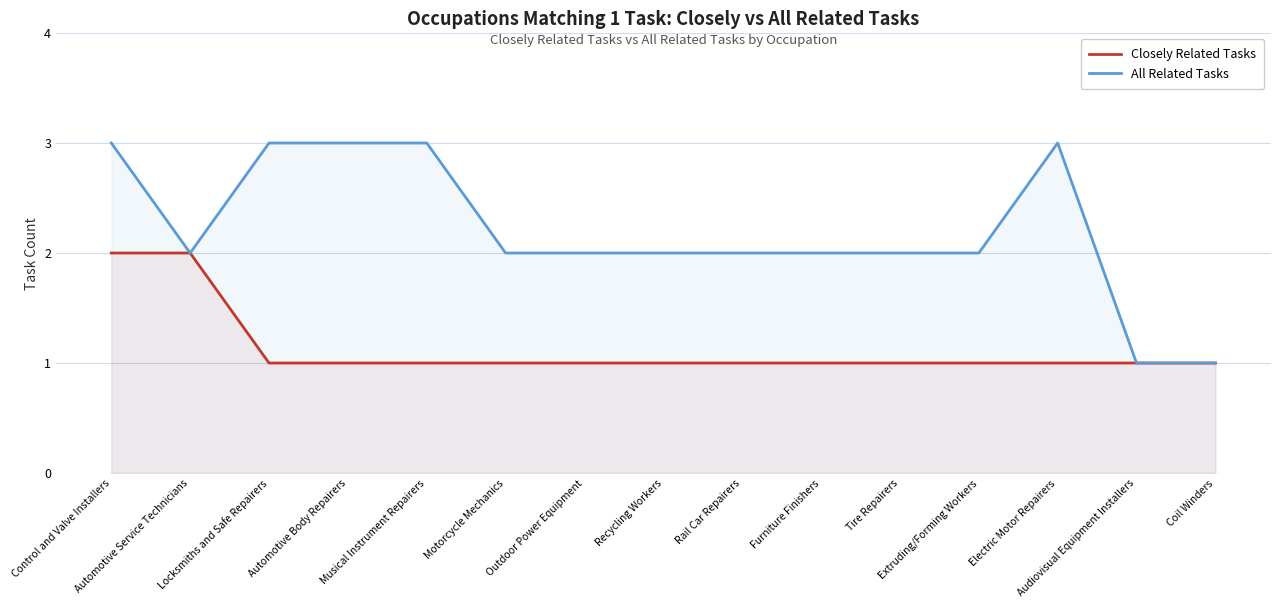

How many interior local peaks does the All Related Tasks series have?

1